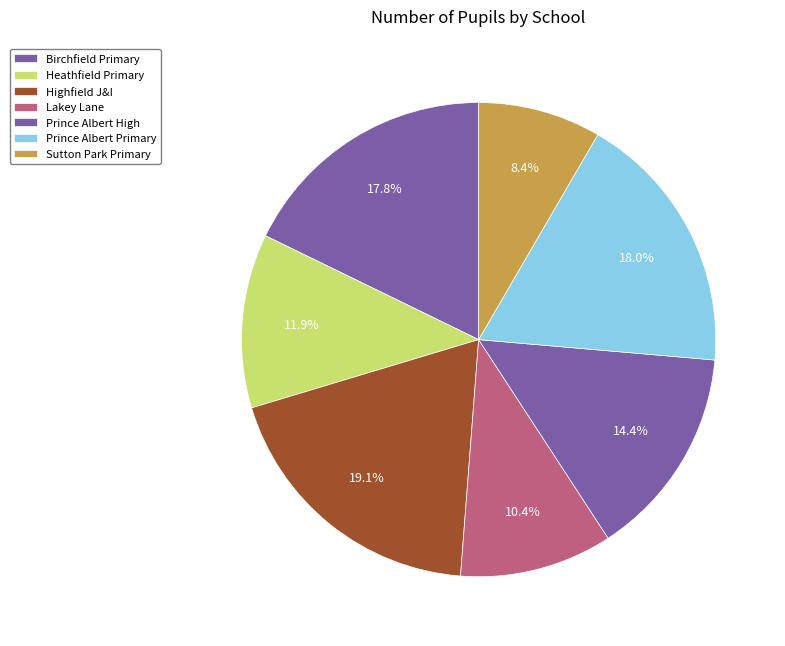

How many segments does this pie chart have?

7